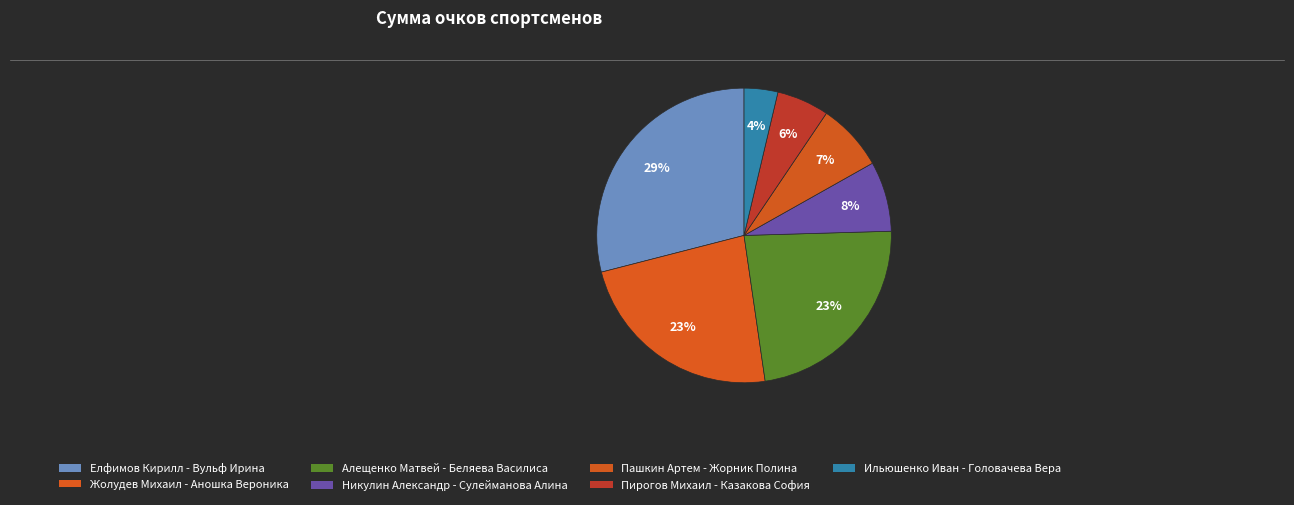

What percentage is the Елфимов Кирилл - Вульф Ирина slice, to the nearest percent?

29%